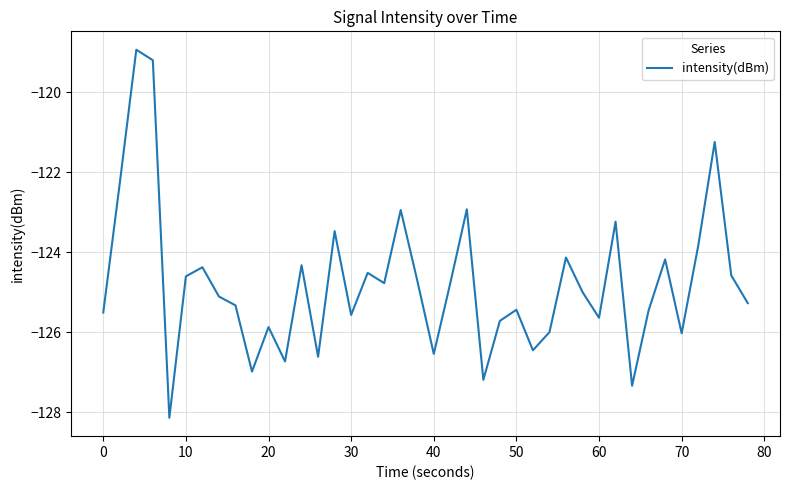

What is the greatest value displayed?

-118.9